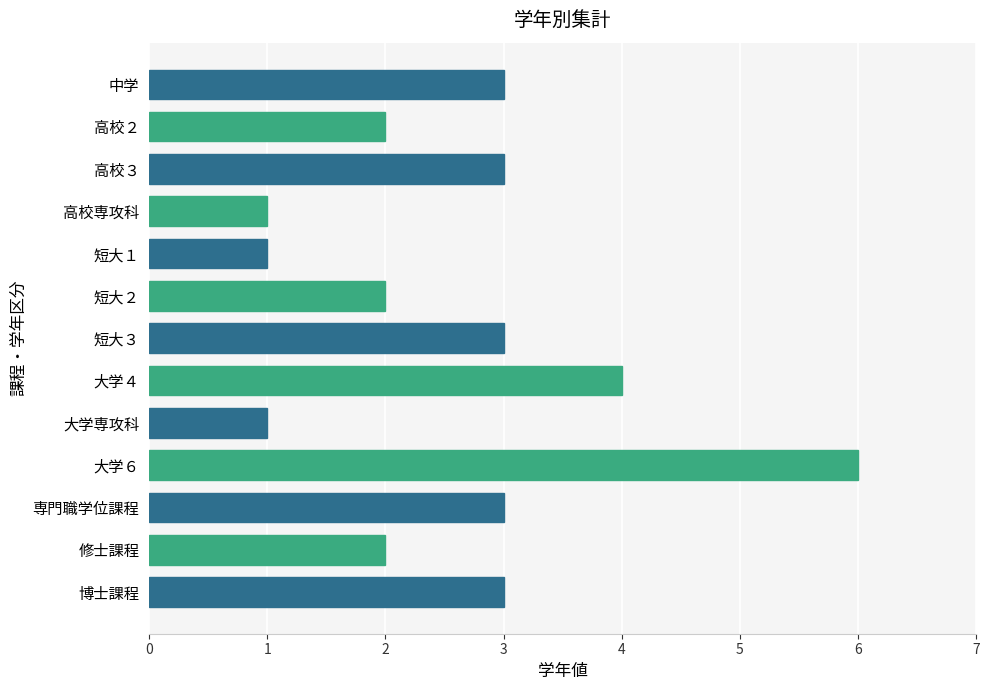

What is the difference between the second highest and second lowest values?

3